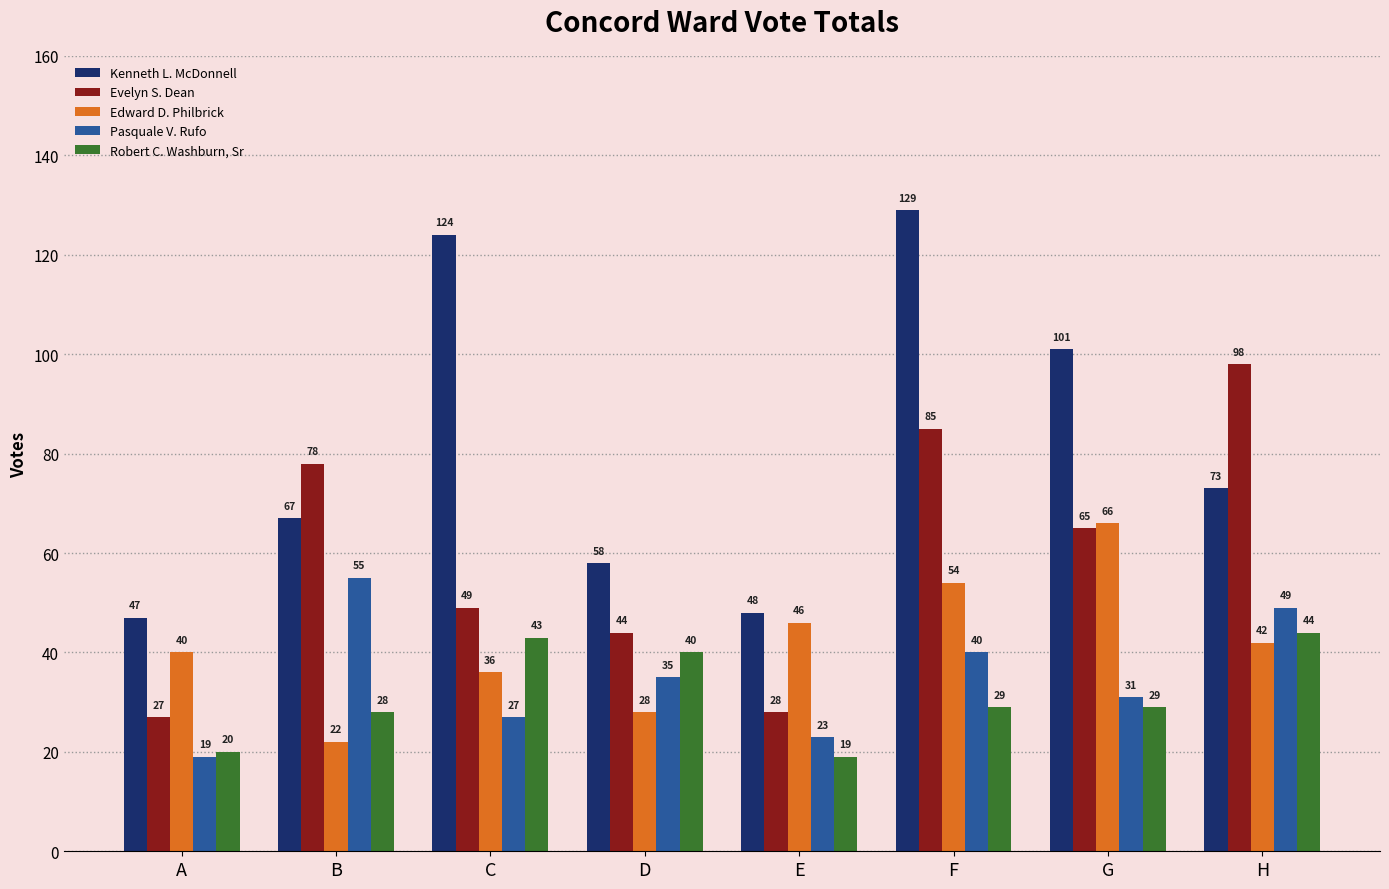

What is the greatest value displayed?

129